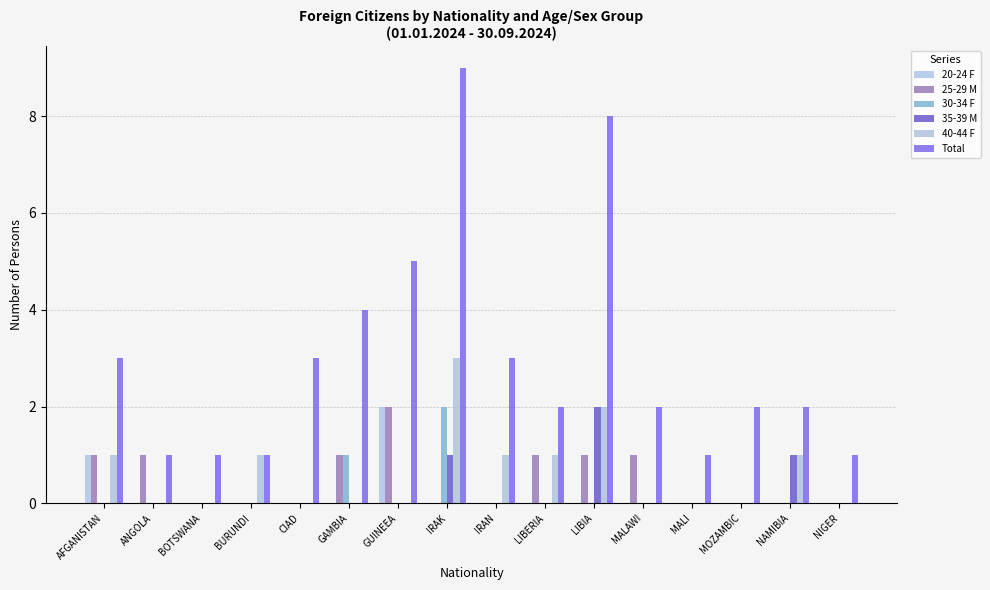

What is the sum of the 25-29 M values at GUINEEA and AFGANISTAN?

3